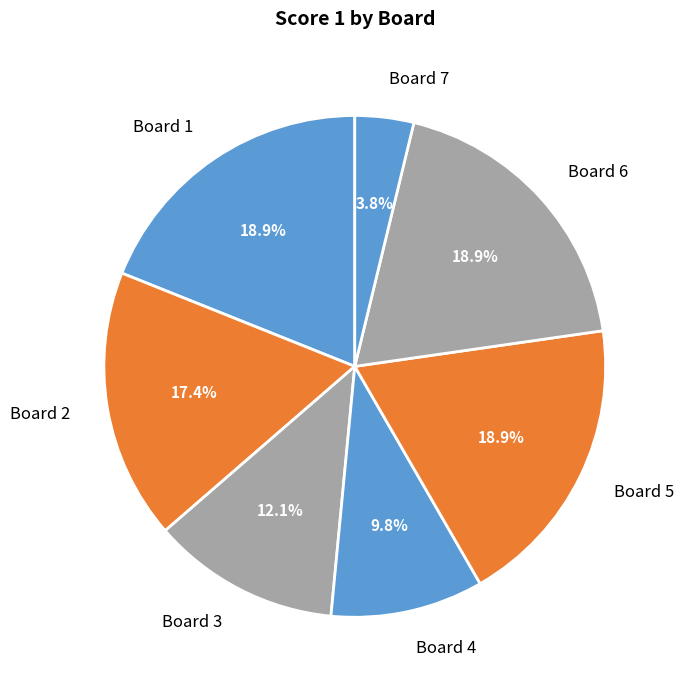

Does any single category account for the majority?

No